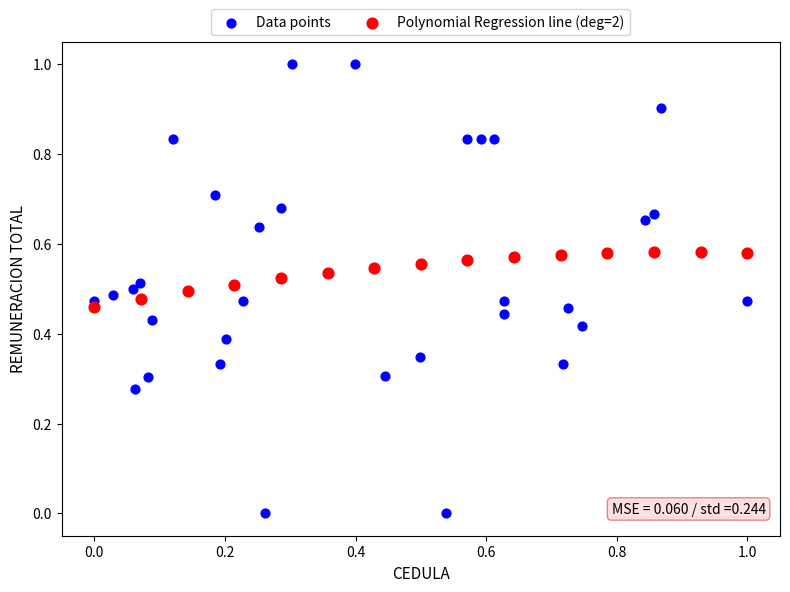

Which series has the largest Y range (max minus min)?

Data points